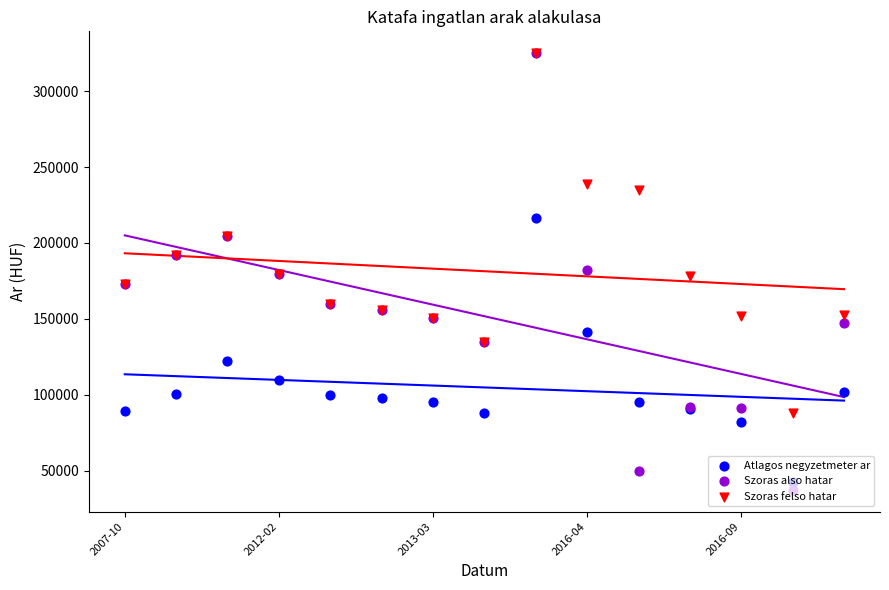

Which series has the widest spread of Y values?

Szoras also hatar